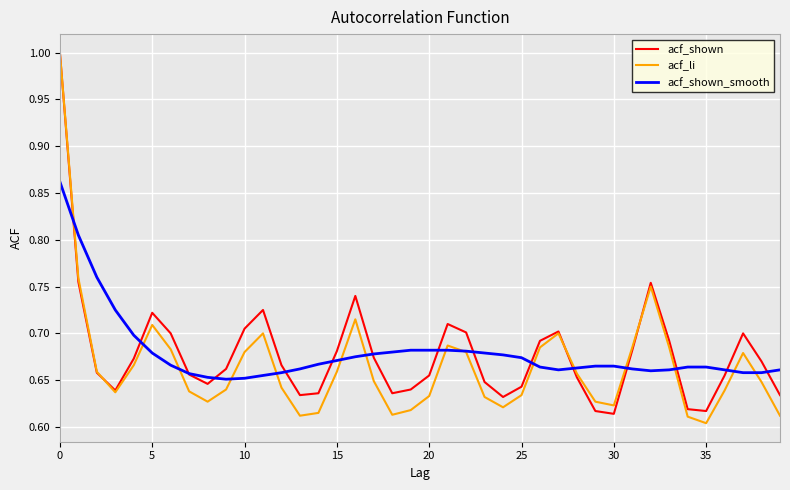

What is the maximum value for acf_li?

1.0